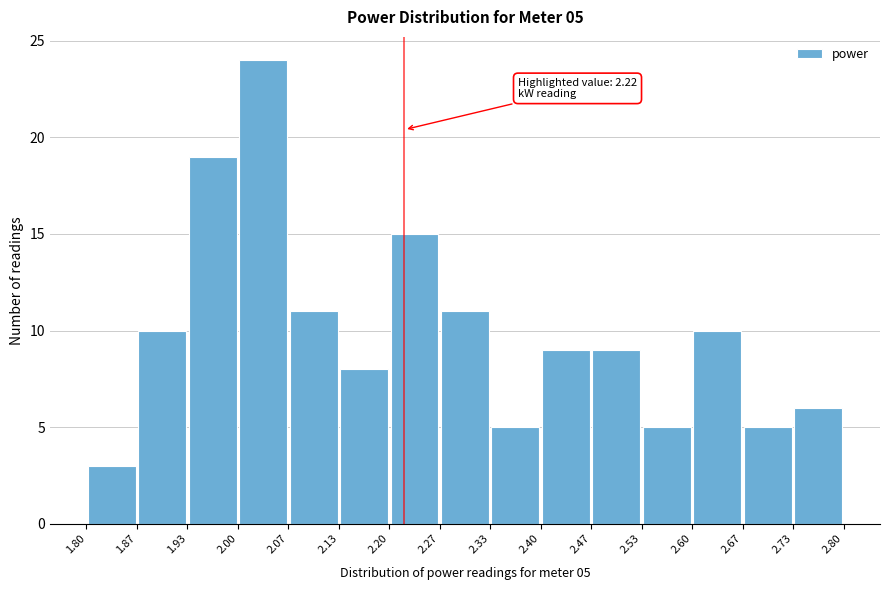

Over which range of the x-axis is the bar tallest?

2.00 to 2.07